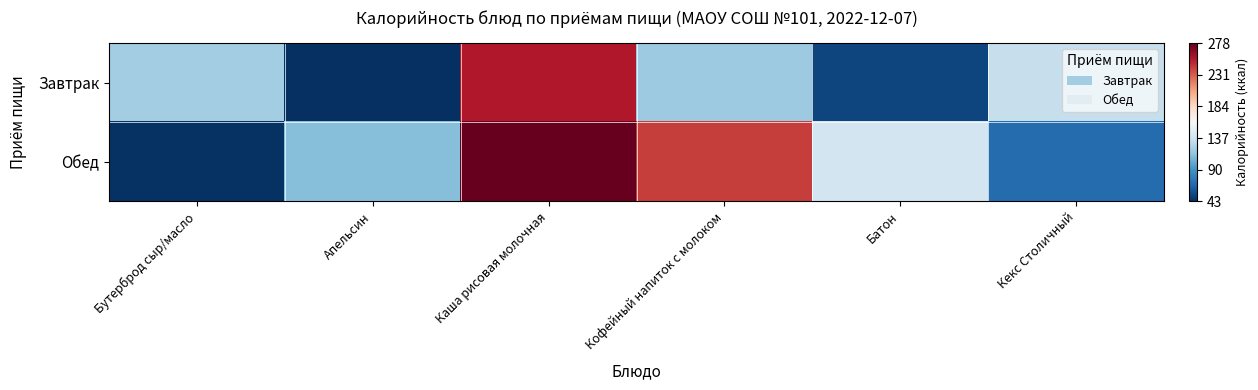

Count the number of data series in this chart.

2